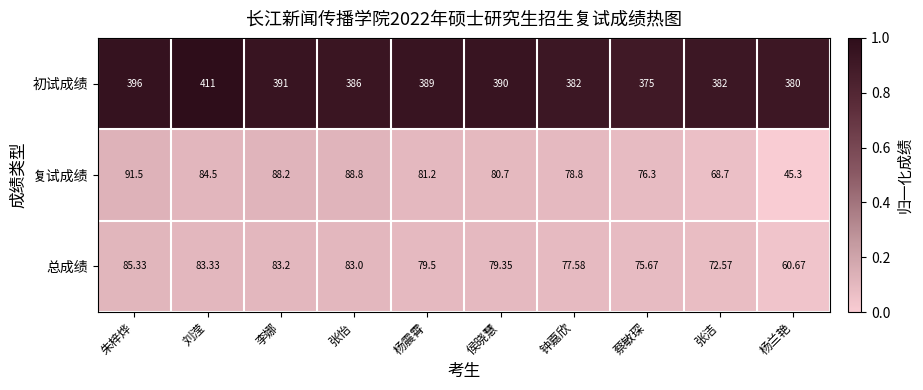

How many distinct data groups are displayed?

3